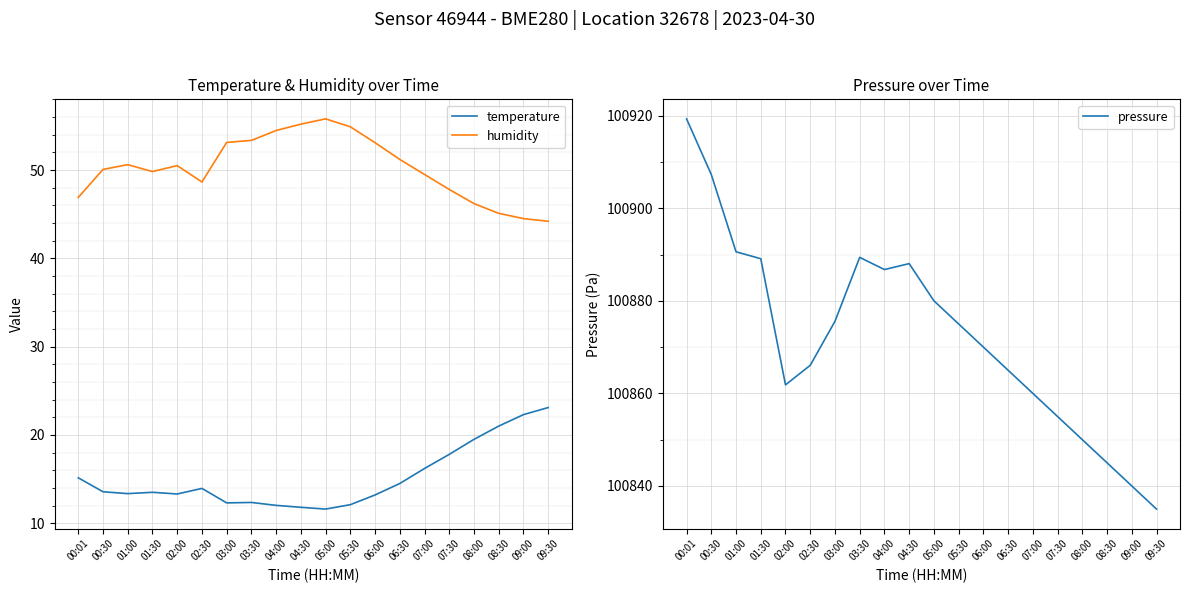

Which series has the largest range (max minus min)?

pressure